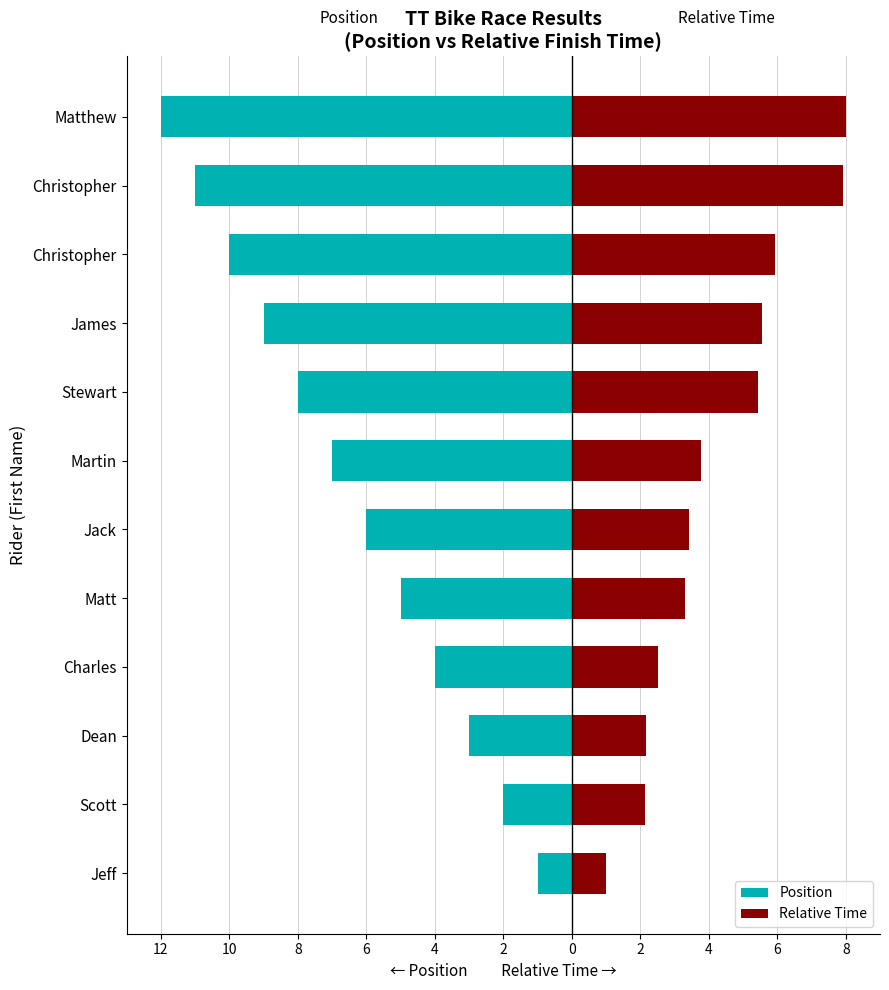

How many data points in Position are above -6?

5